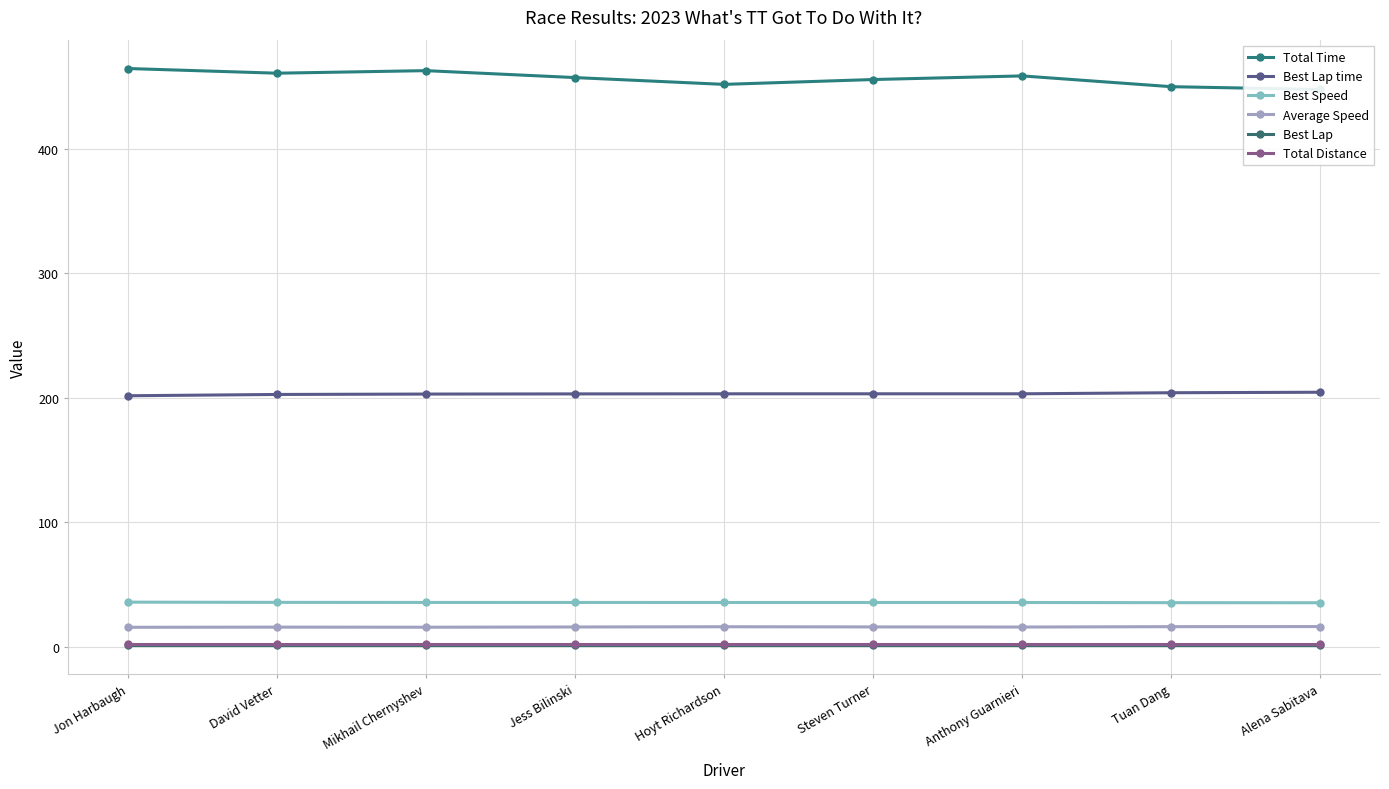

Is this an area chart (filled region under the line)?

No